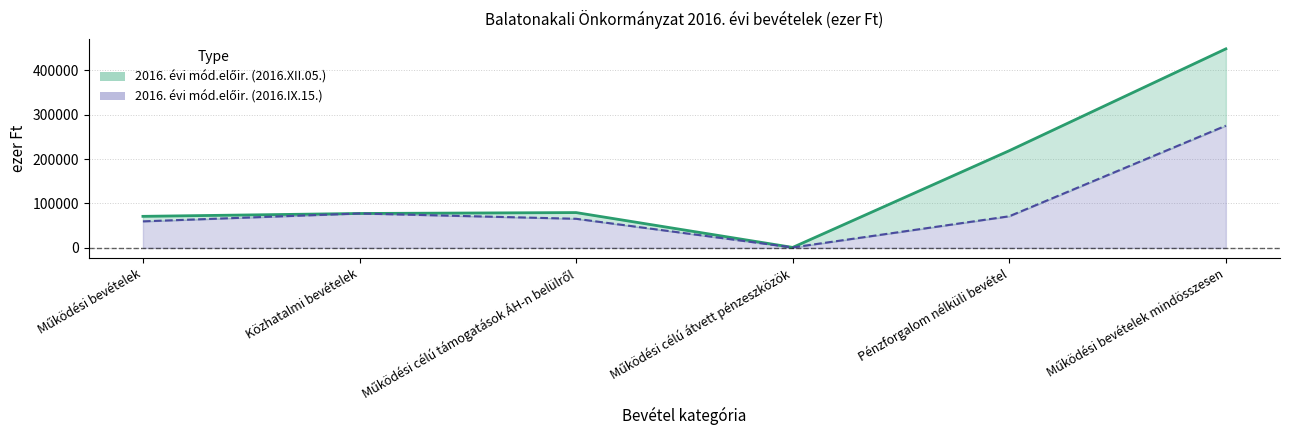

Reading left to right, extract all data points from this chart.

2016. évi mód.előir. (2016.XII.05.): 71046	77500	79515	1111	218783	447955
2016. évi mód.előir. (2016.IX.15.): 59769	77500	65575	1046	71224	275114